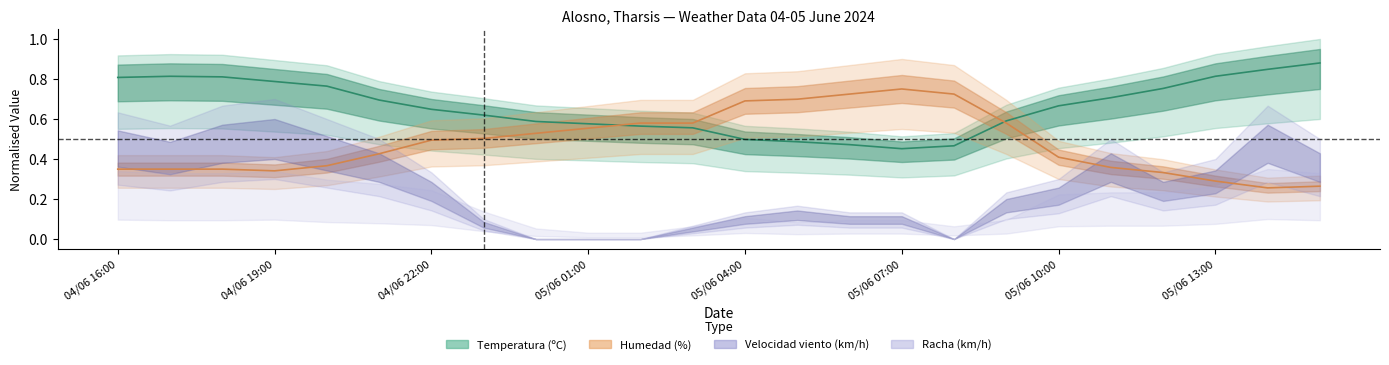

Between 05/06 01:00 and 05/06 04:00, which is larger?

05/06 01:00